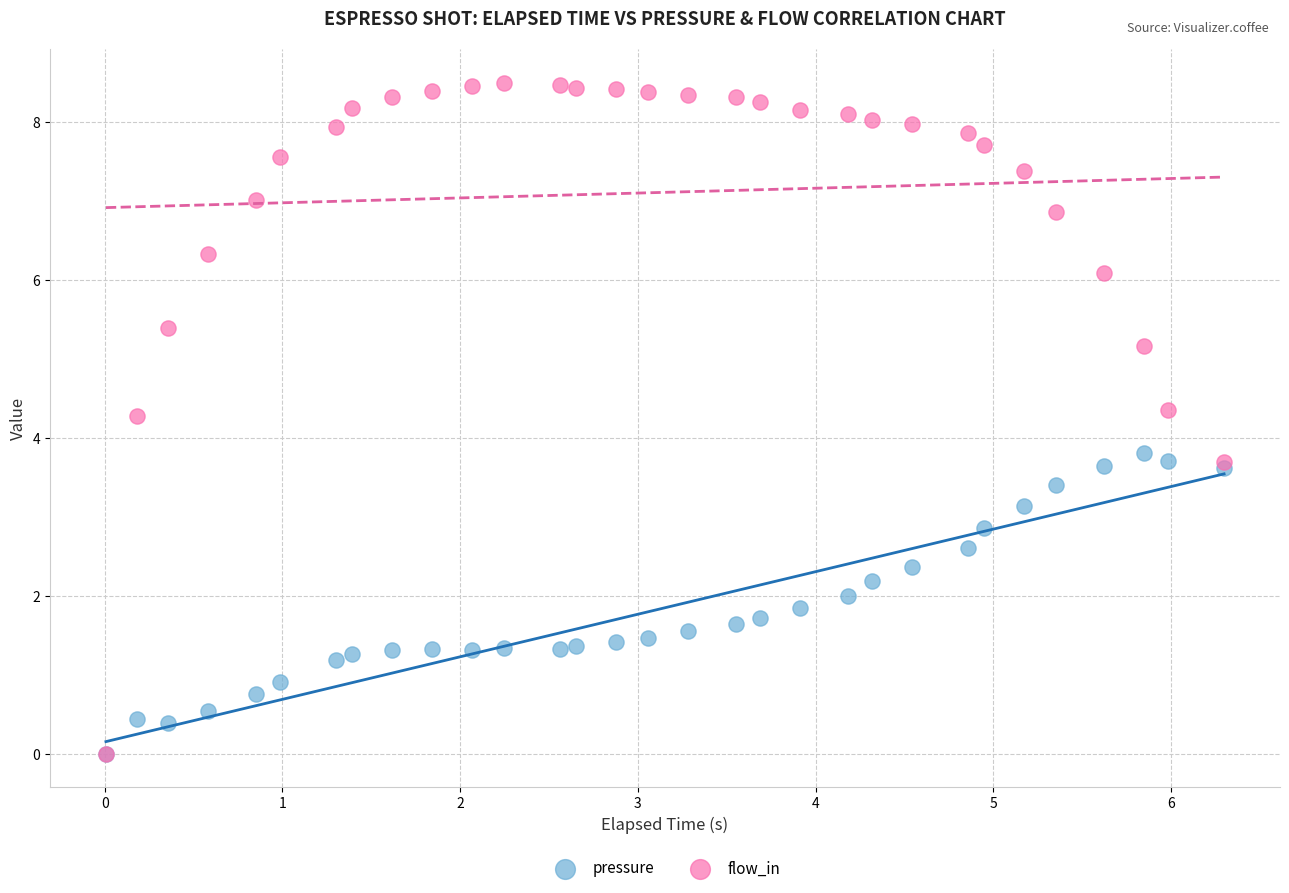

What are all the series names shown in the legend?

pressure, flow_in